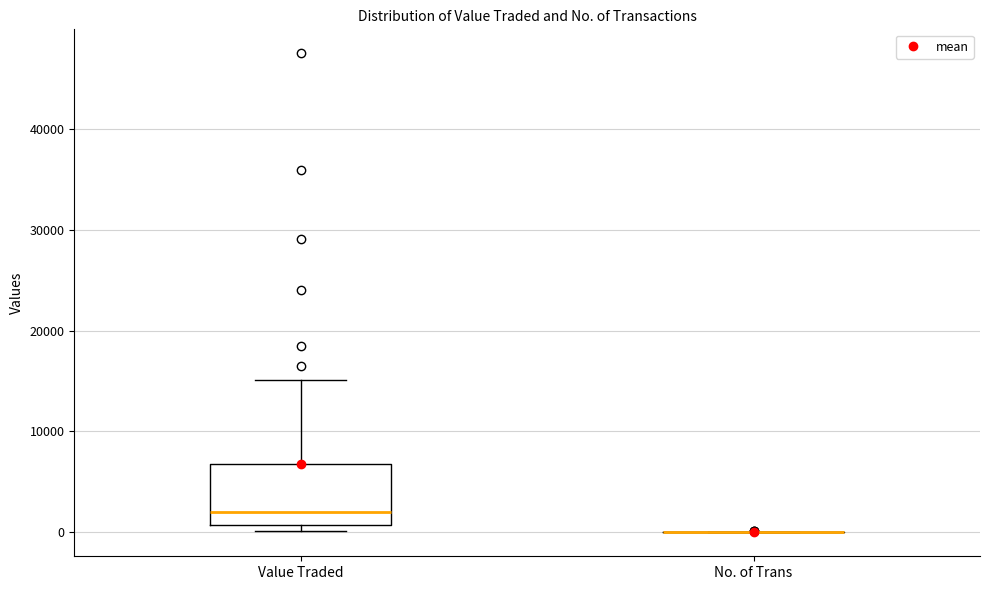

Reading left to right, read every box against the y-axis: the position of its median line, the range the box covers, and the ends of its whiskers. The values are not printed on the chart, so give them approximately, as read against the axis.

Value Traded: median 2000, box 1000 to 7000, whiskers 0 to 15000
No. of Trans: box collapsed to a line at 0, whiskers 0 to 0